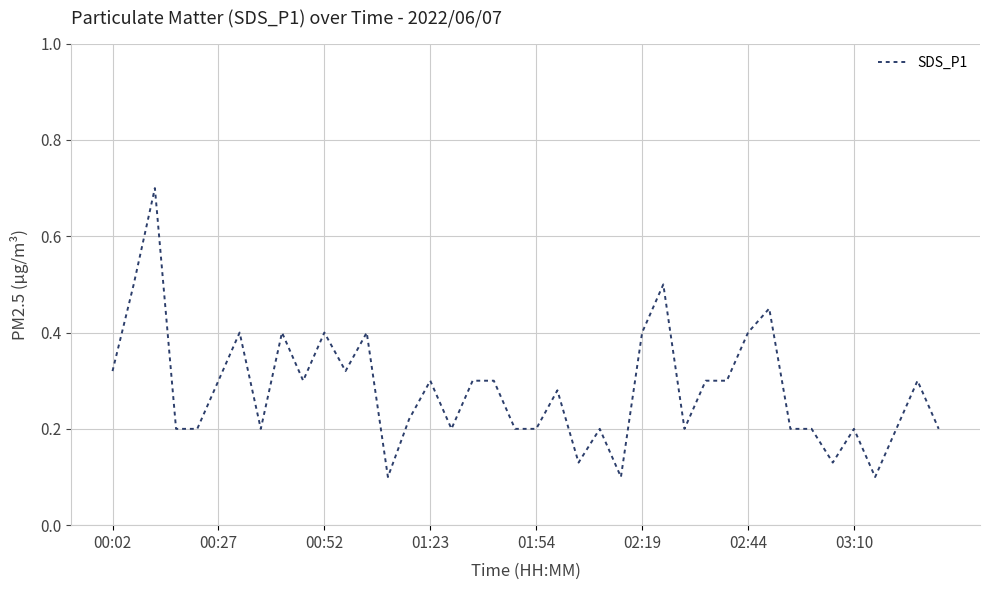

What is the difference between the maximum and minimum values?

0.6